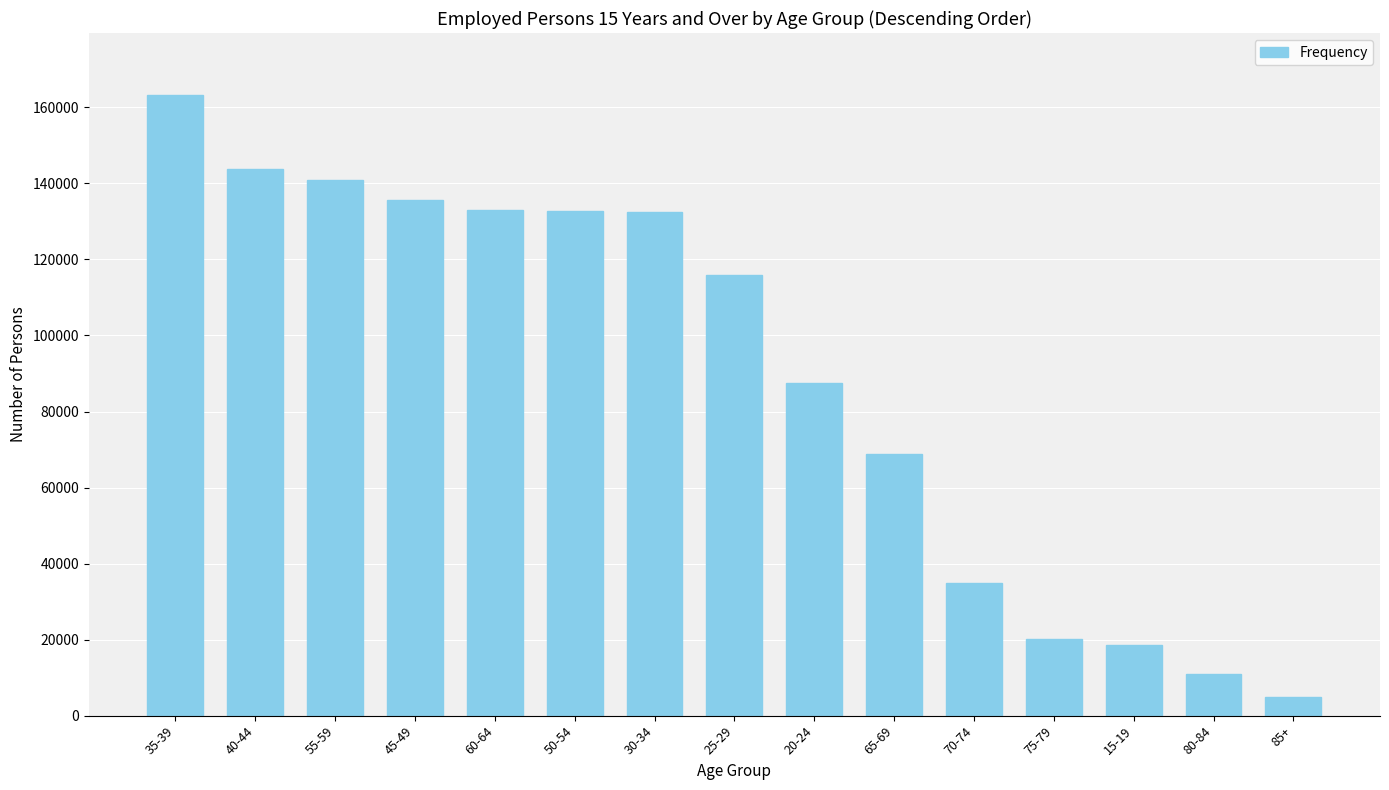

What is the sum of the values at 80-84 and 20-24?

98398